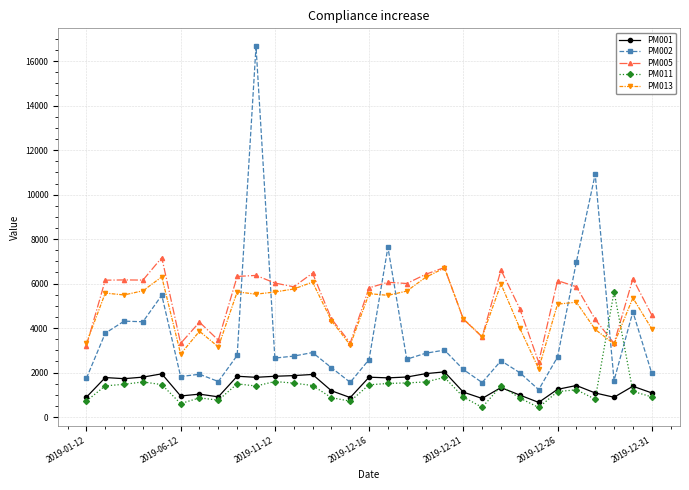

What is the value of the PM011 point at the 23rd from the left?

1397